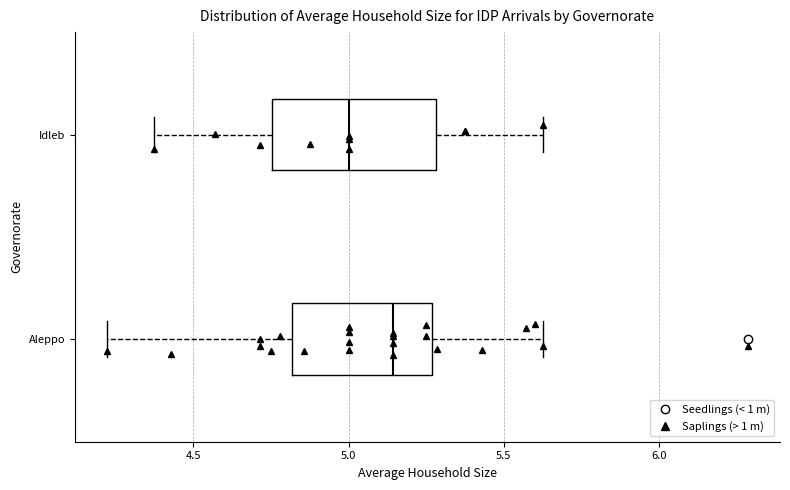

Which box has the furthest to the left median line?

Idleb